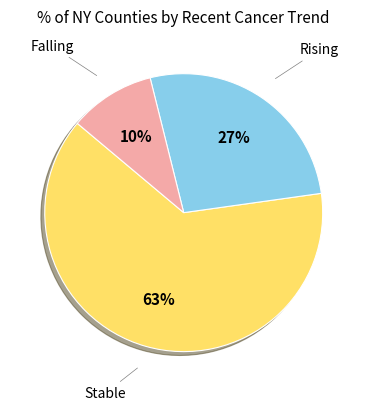

How many segments does this pie chart have?

3